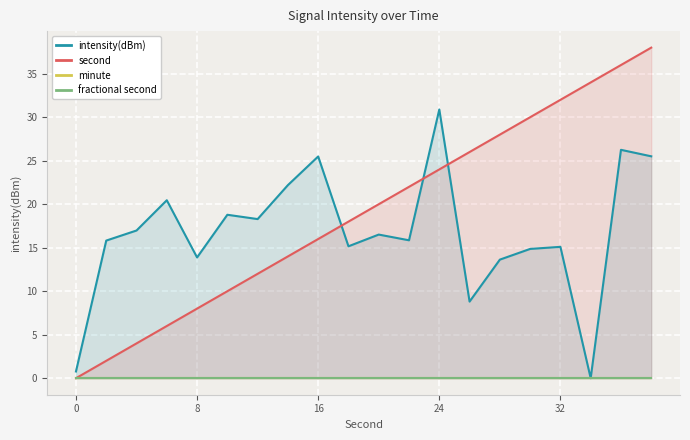

What are all the series names shown in the legend?

intensity(dBm), second, minute, fractional second